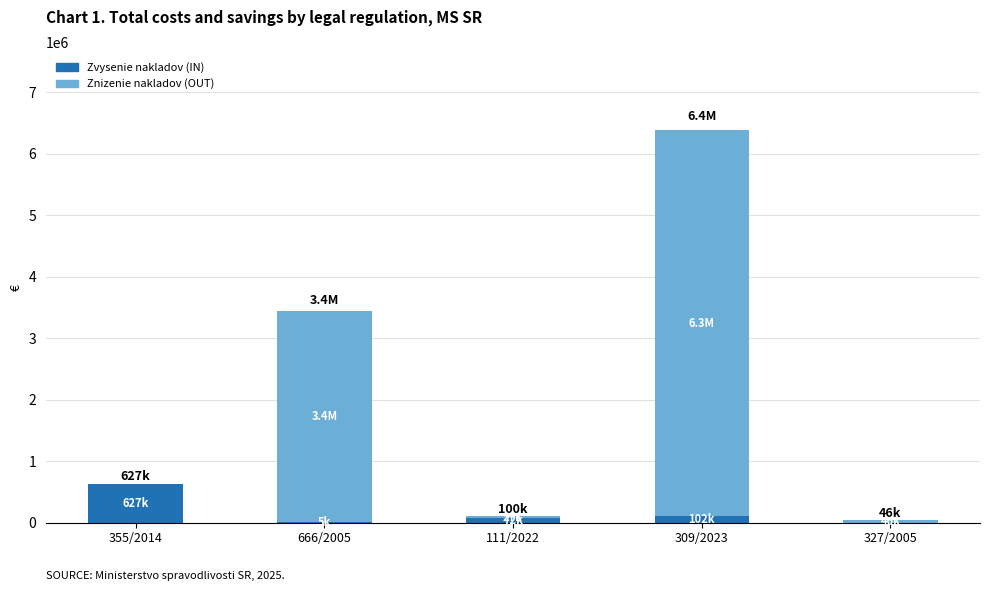

What is the sum of all Zvysenie nakladov (IN) values?

806617.9